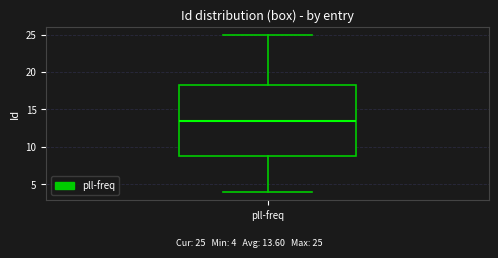

Transcribe this box plot: give where the median line is, the range the box spans, and where the two whiskers end, as read against the y-axis. The values are not printed on the chart, so give them approximately, as read against the axis.

median 13.5, box 9.0 to 18.5, whiskers 4.0 to 25.0